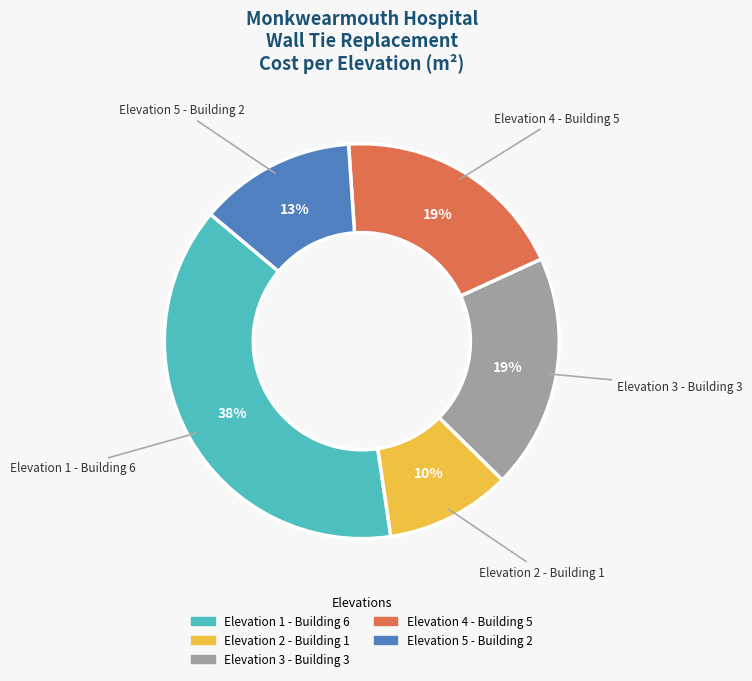

Which category has the biggest portion of the pie?

Elevation 1 - Building 6